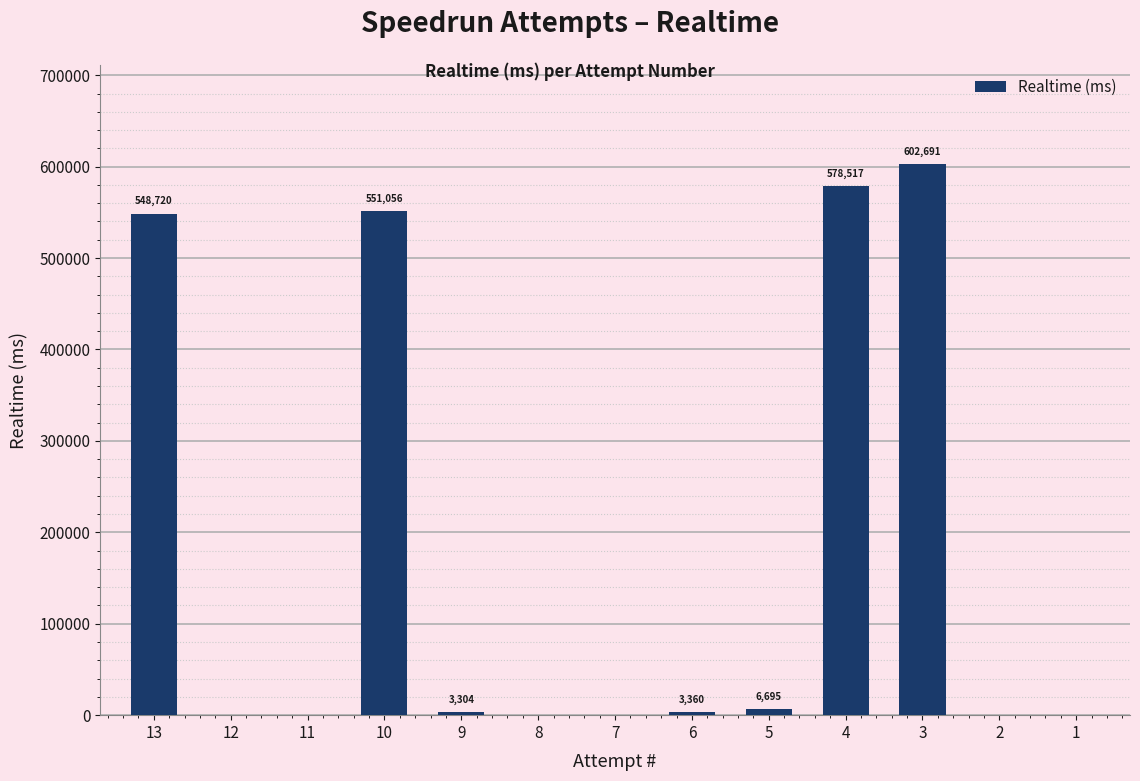

Between 2 and 10, which is larger?

10